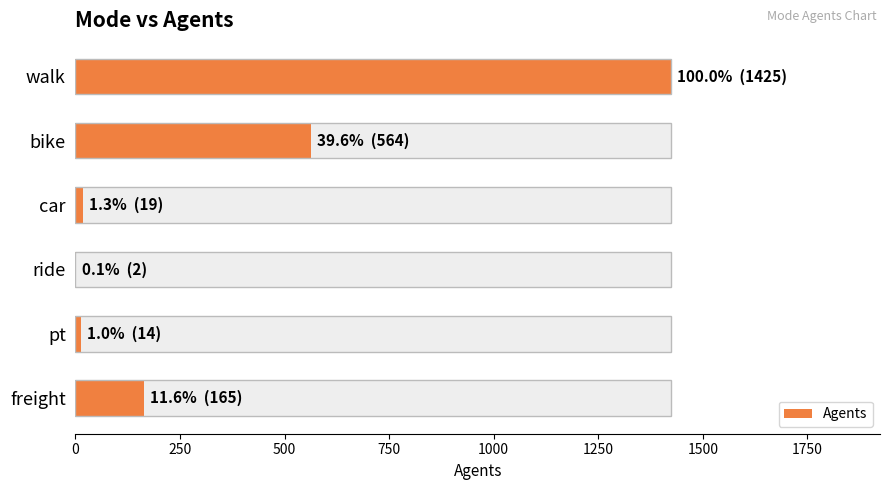

How many values exceed 165?

2